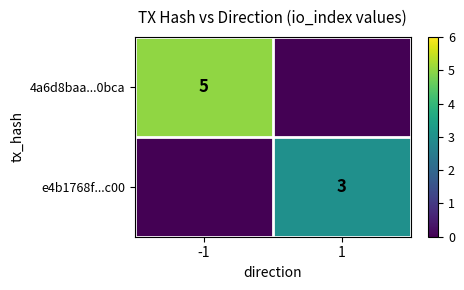

Is the value of 4a6d8baa...0bca at -1 greater than the value of e4b1768f...c00 at 1?

Yes